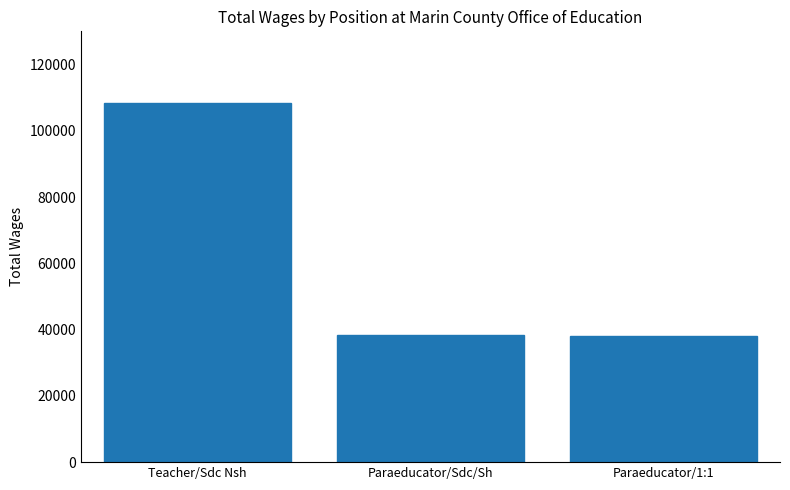

What is the minimum value shown in the chart?

38117